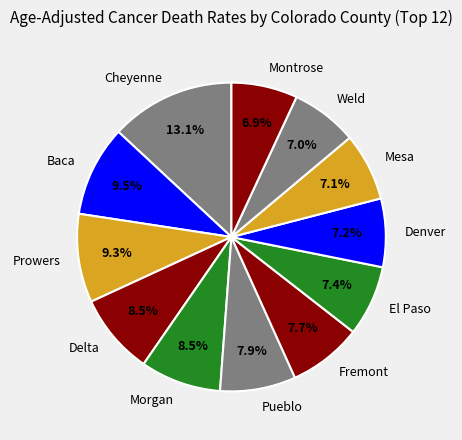

Do Mesa and Denver together represent more than half of the pie?

No